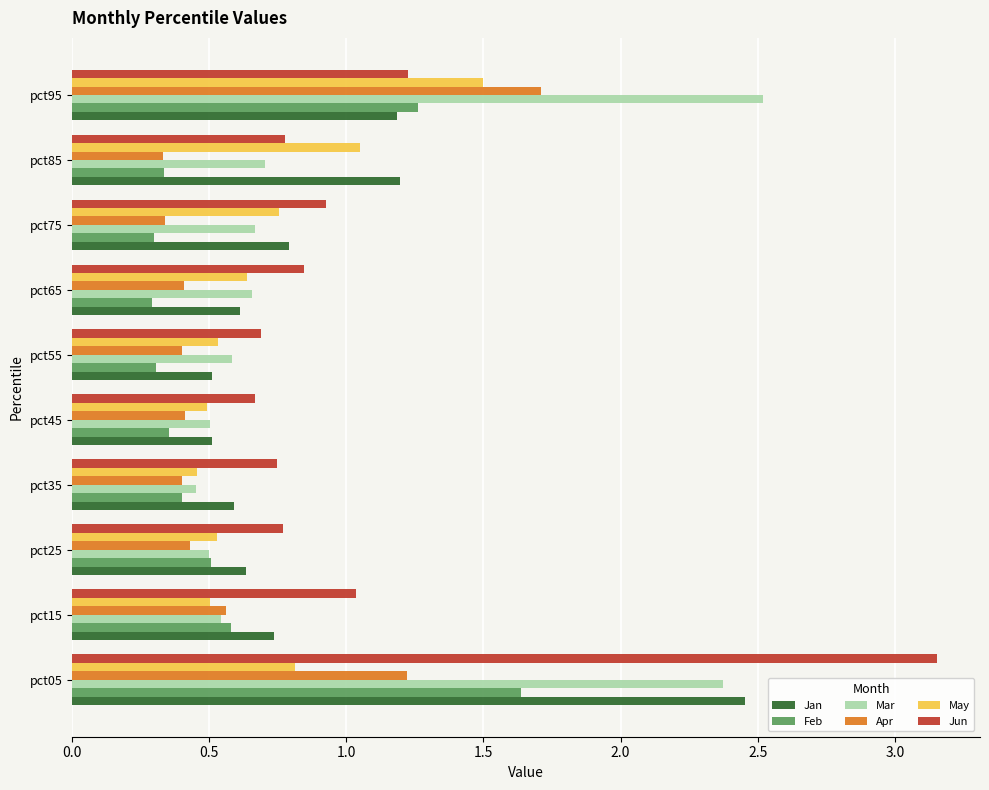

What are all the series names shown in the legend?

Jan, Feb, Mar, Apr, May, Jun